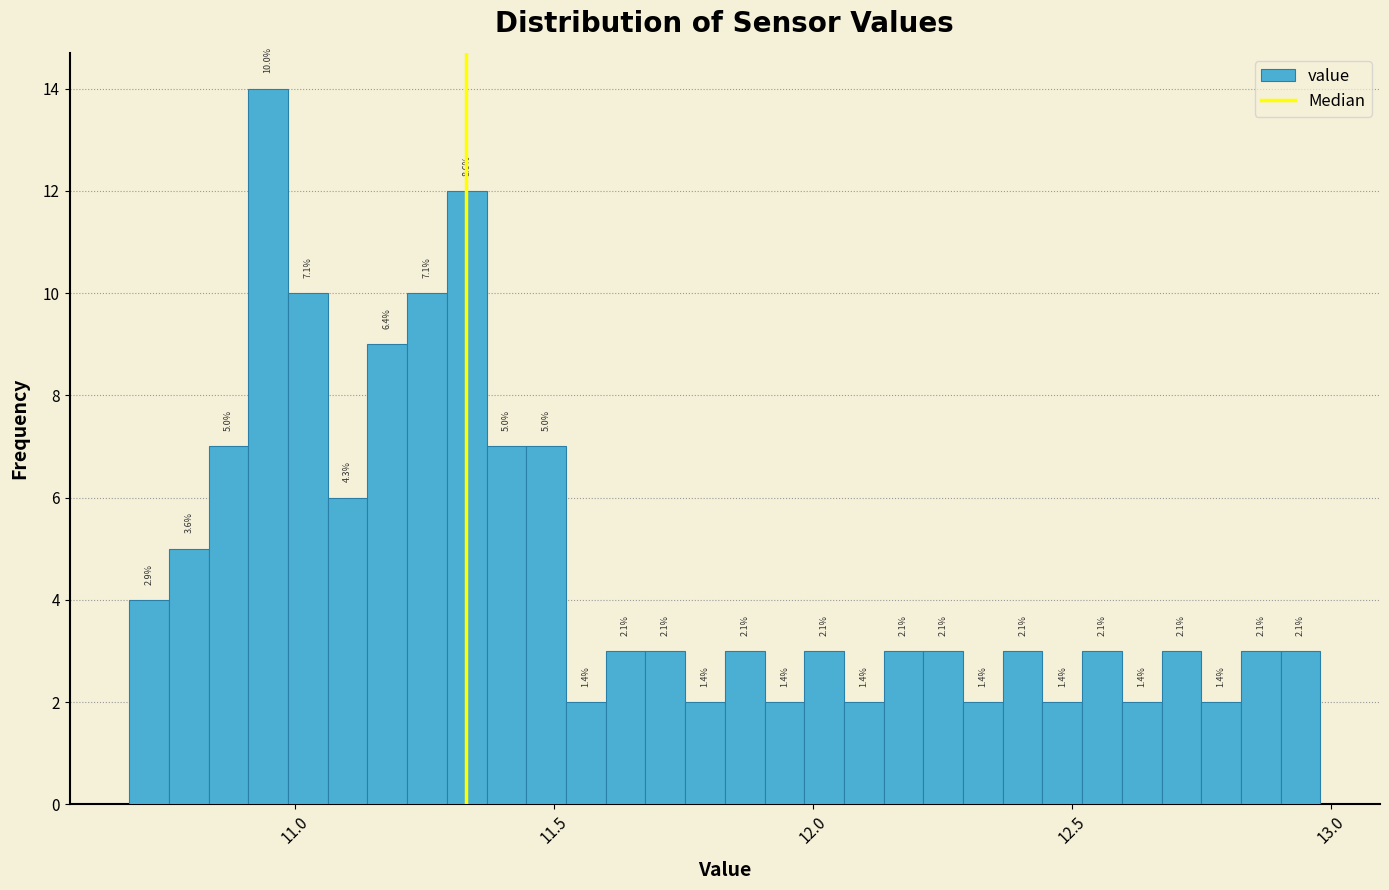

Around what value on the x-axis is the tallest bar? Give the approximate position of its centre, as read against the axis.

10.95